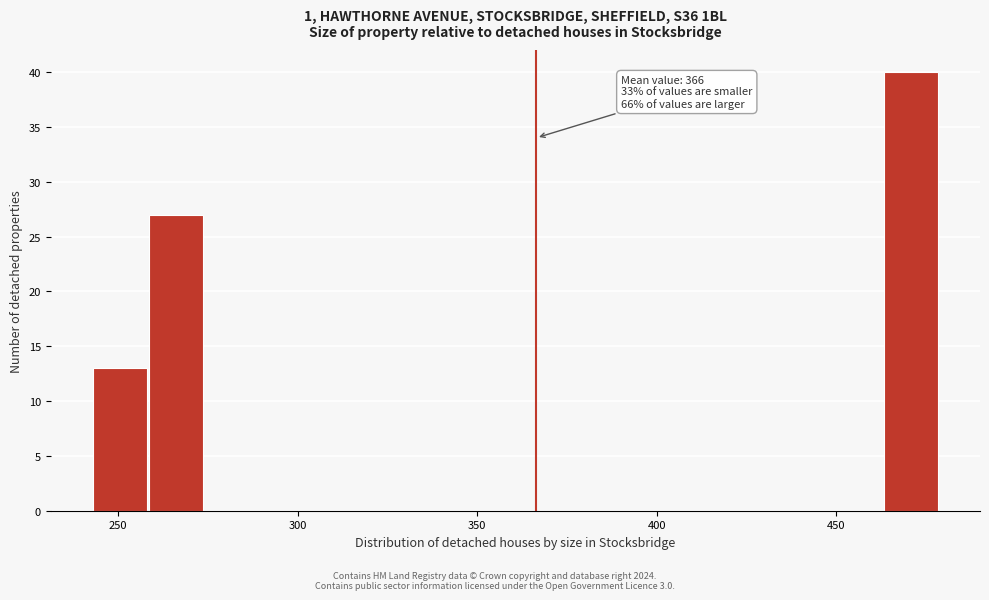

Around what value on the x-axis is the tallest bar? Give the approximate position of its centre, as read against the axis.

470